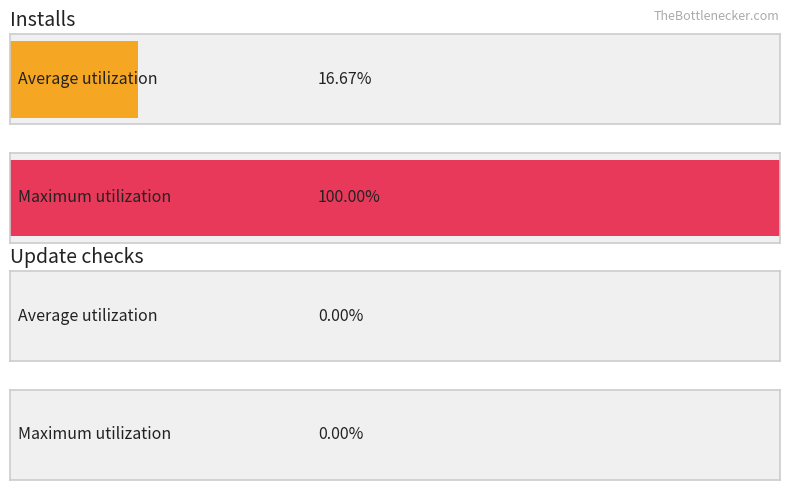

Is it true that Installs equals 1 at 2019-07-31?

True